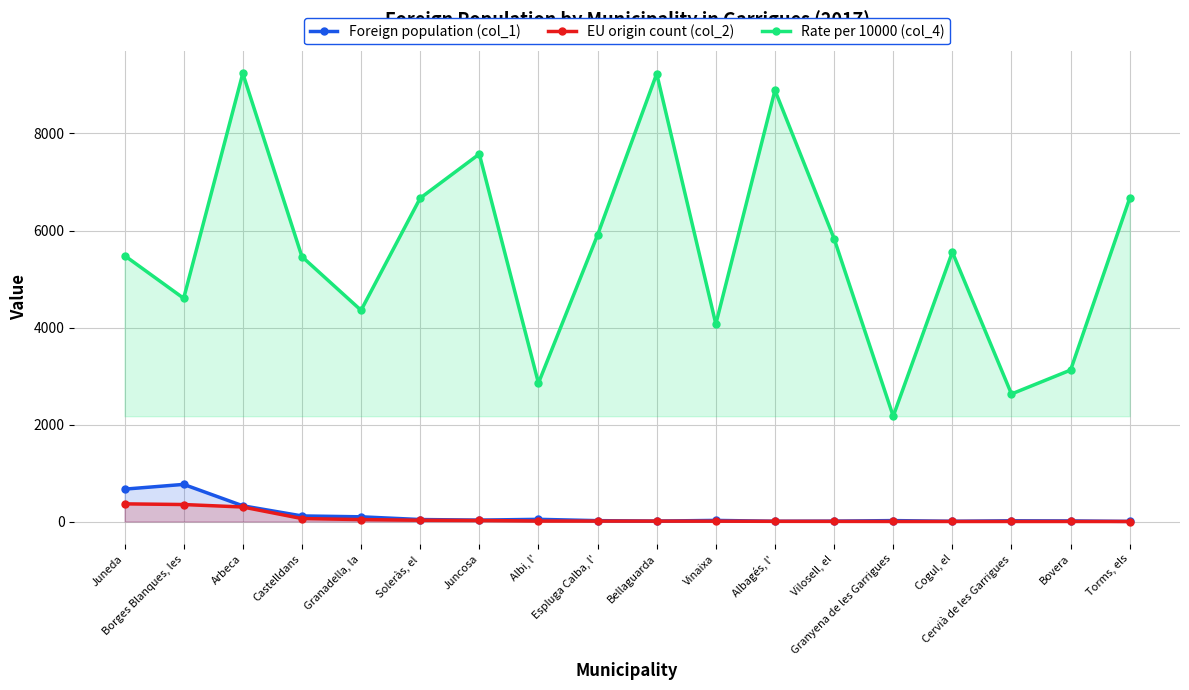

At which category does the chart reach its peak across all series?

Arbeca